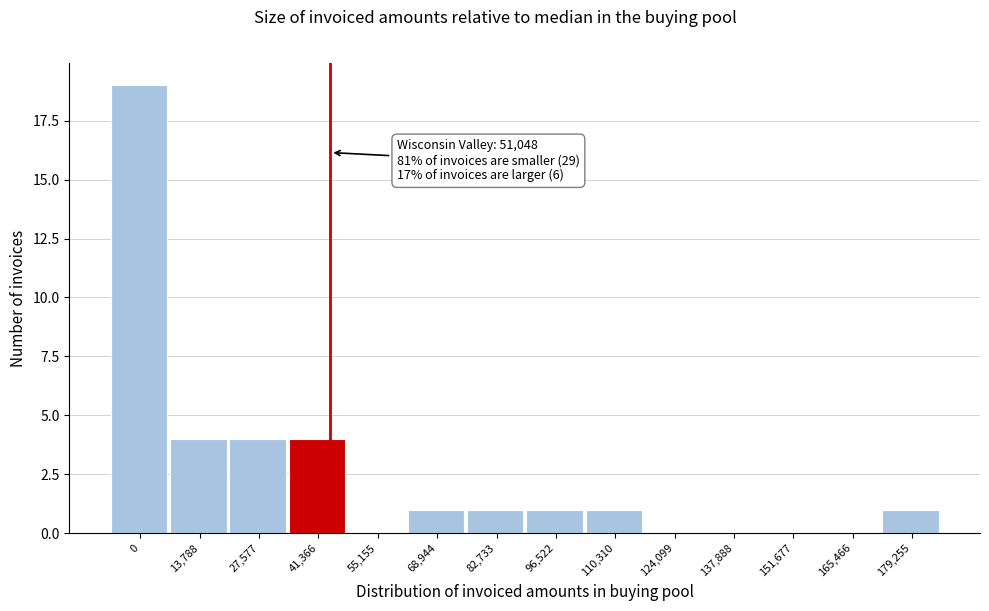

Reading left to right, what are all the values shown in this chart?

0=19	13,788=4	27,577=4	41,366=4	55,155=0	68,944=1	82,733=1	96,522=1	110,310=1	124,099=0	137,888=0	151,677=0	165,466=0	179,255=1